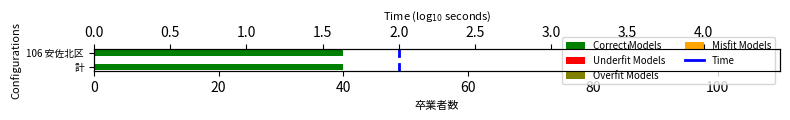

Which series changed the most between 0 and 20?

Time